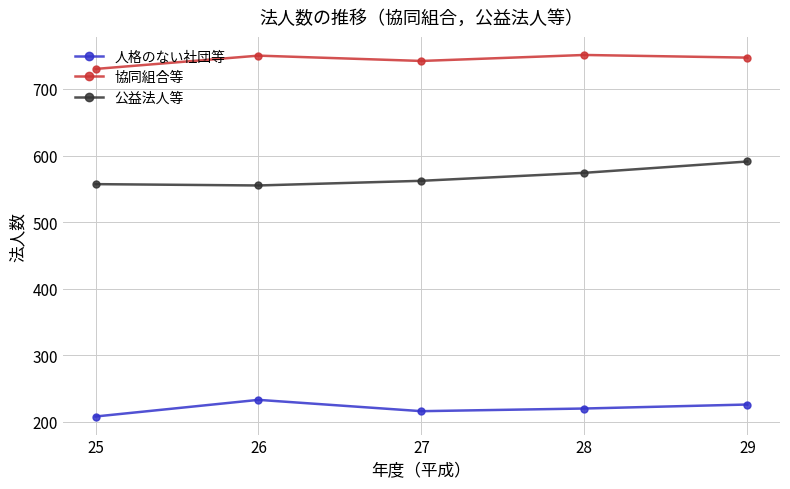

Is it true that 協同組合等 equals 730 at 25?

True